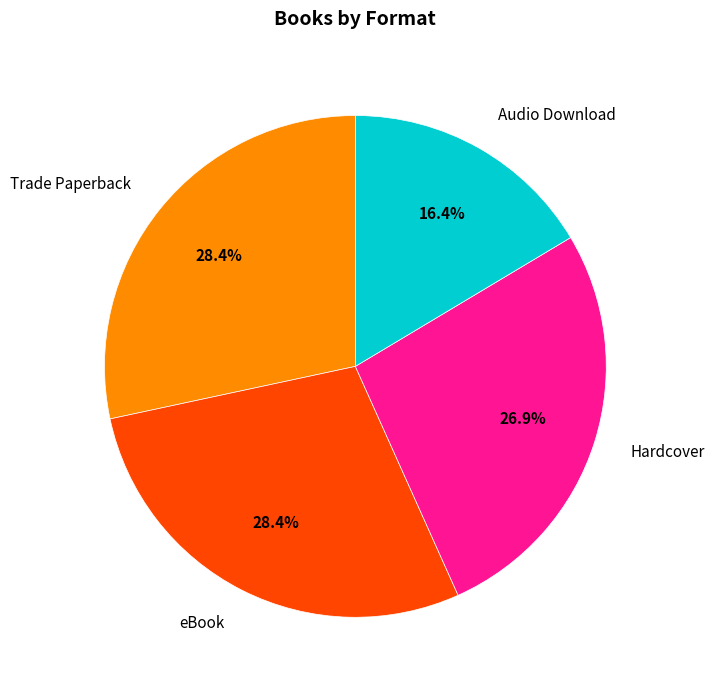

True or false: Trade Paperback accounts for 22% of the total.

False